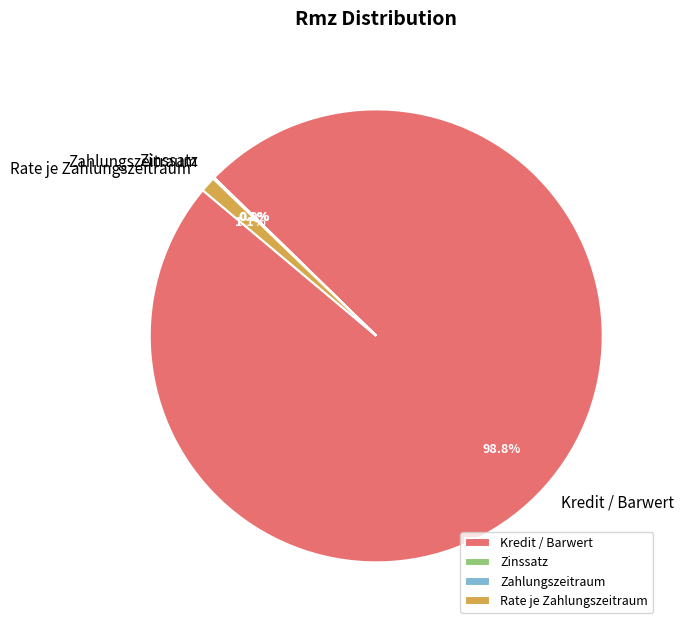

Which category has the biggest portion of the pie?

Kredit / Barwert